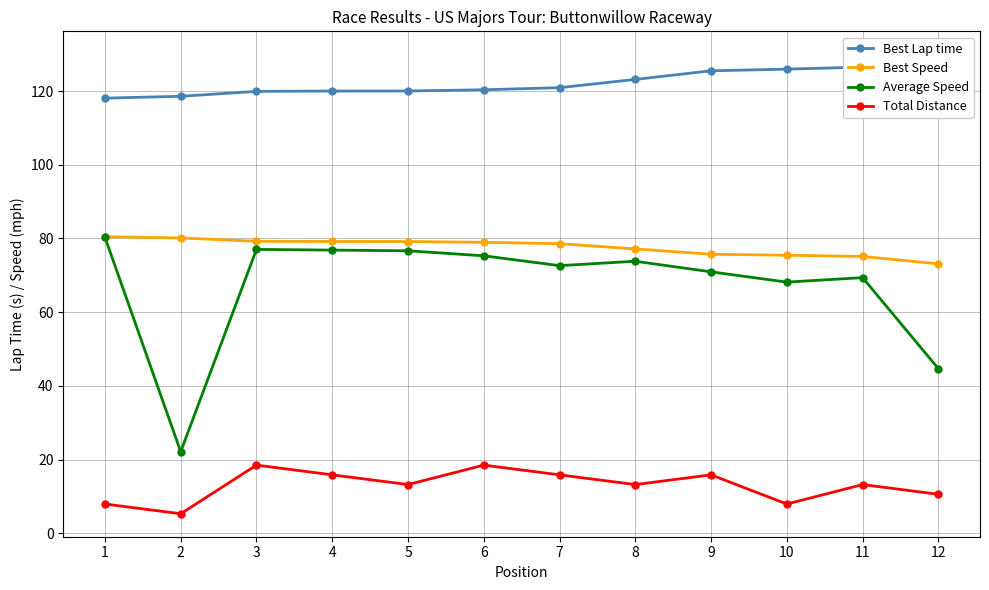

What is the value of the Average Speed point at the 10th from the left?

68.2